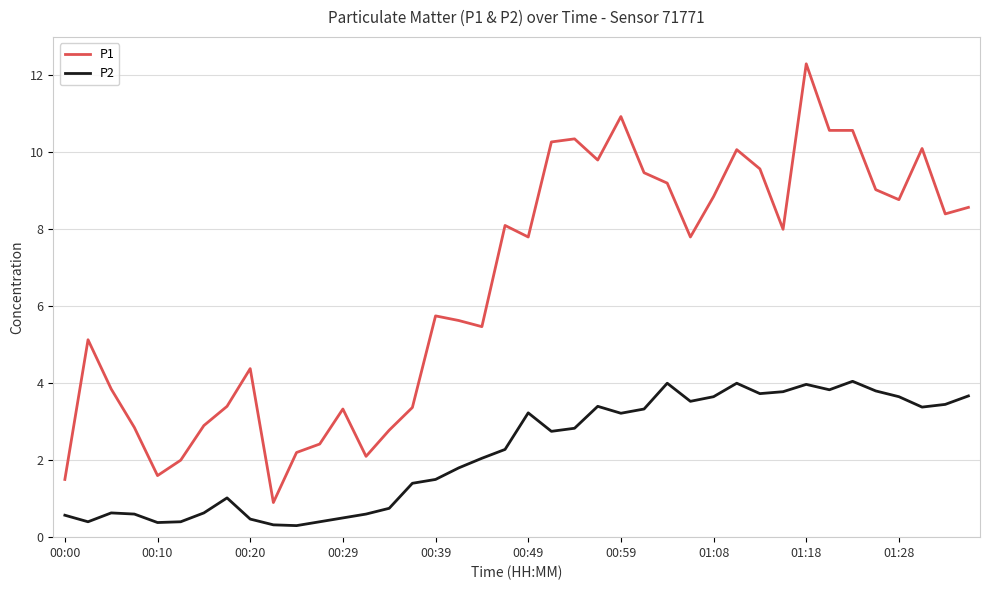

What is the maximum value shown in the chart?

12.3